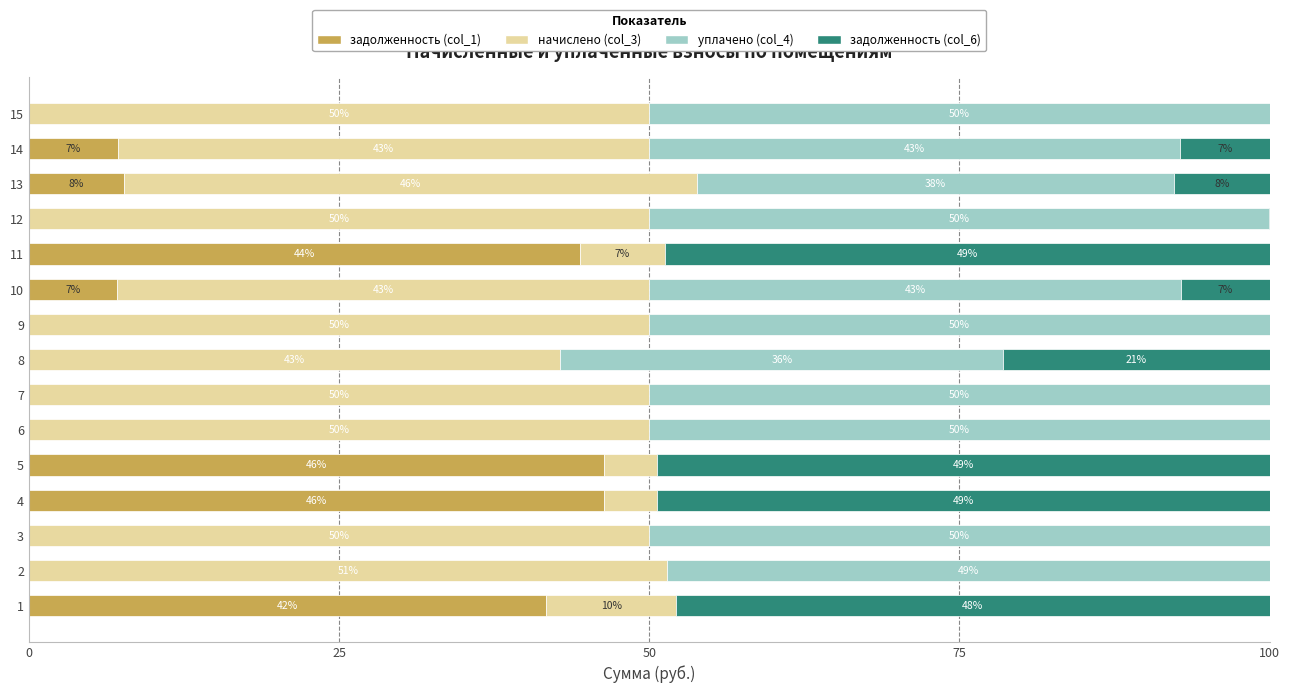

True or false: задолженность (col_1) has a value of 16.2 at 15.

False